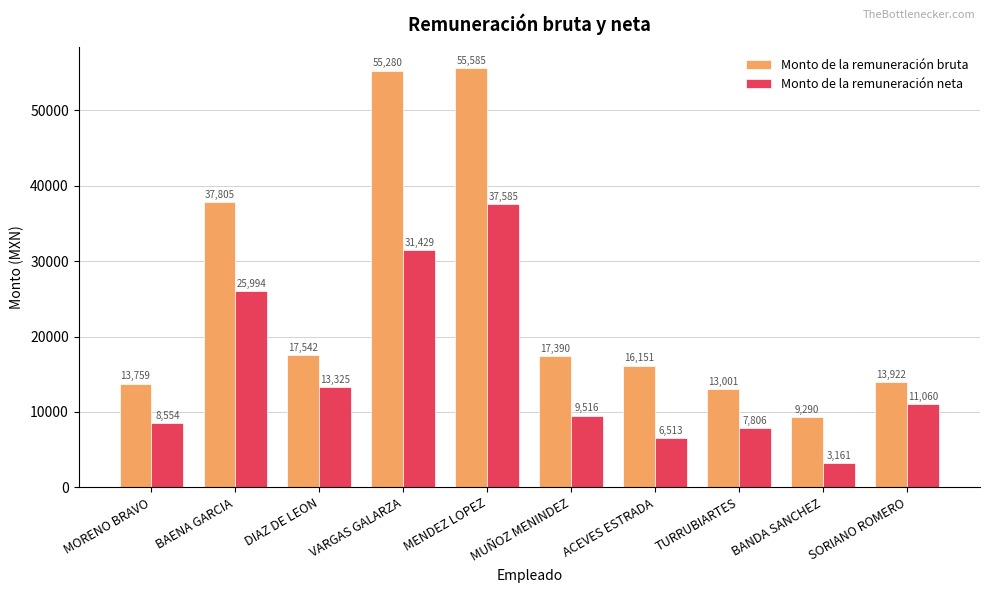

What are all the series names shown in the legend?

Monto de la remuneración bruta, Monto de la remuneración neta